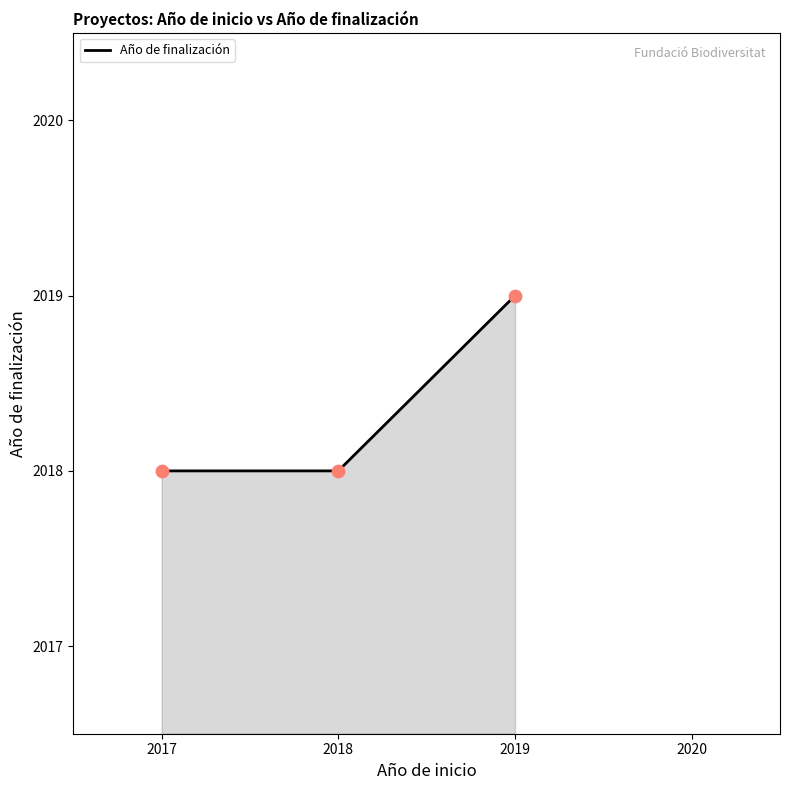

What is the change in value from 2018 to 2019?

+1